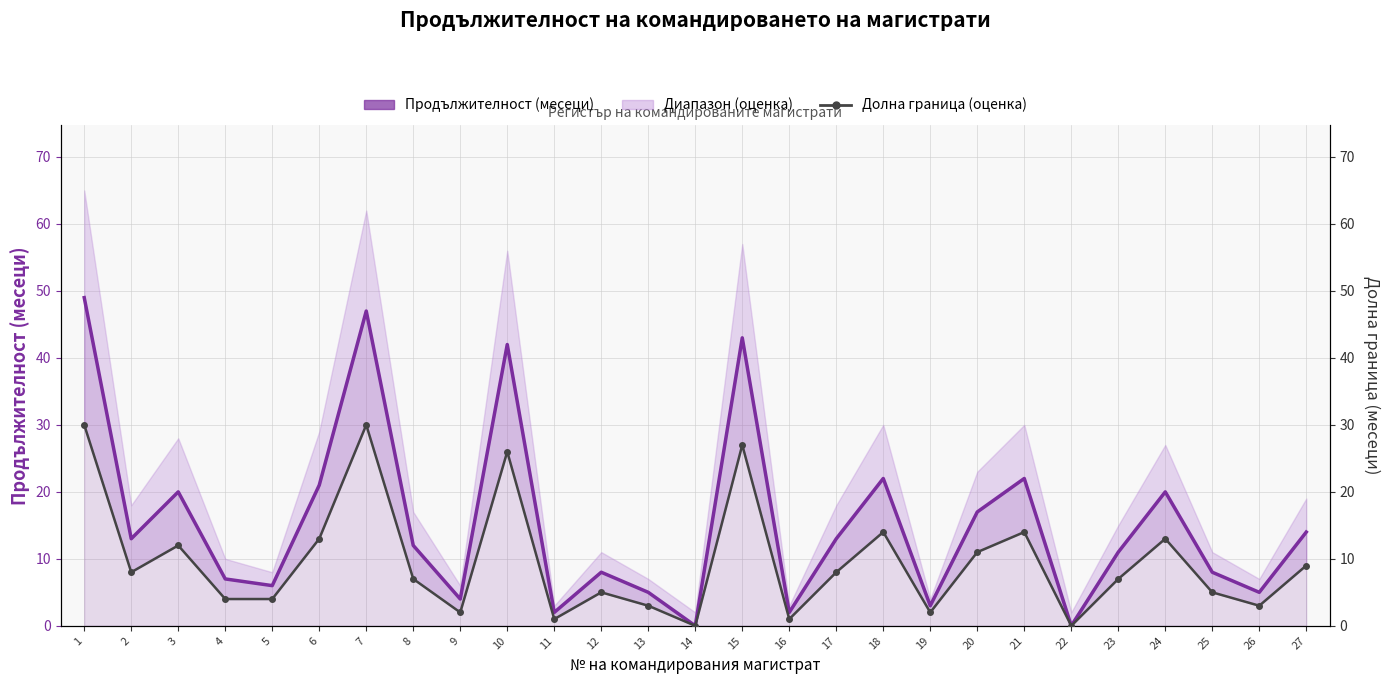

In Долна граница (оценка), how many points are higher than both neighbors (excluding endpoints)?

8